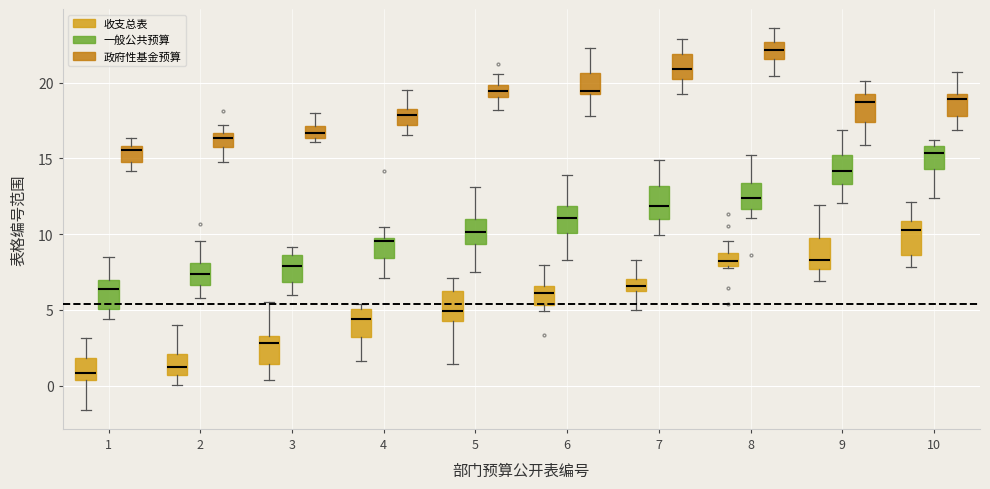

Where is the lower edge of the box for 7 (政府性基金预算) on the y-axis? The values are not printed on the chart, so give them approximately, as read against the axis.

20.0